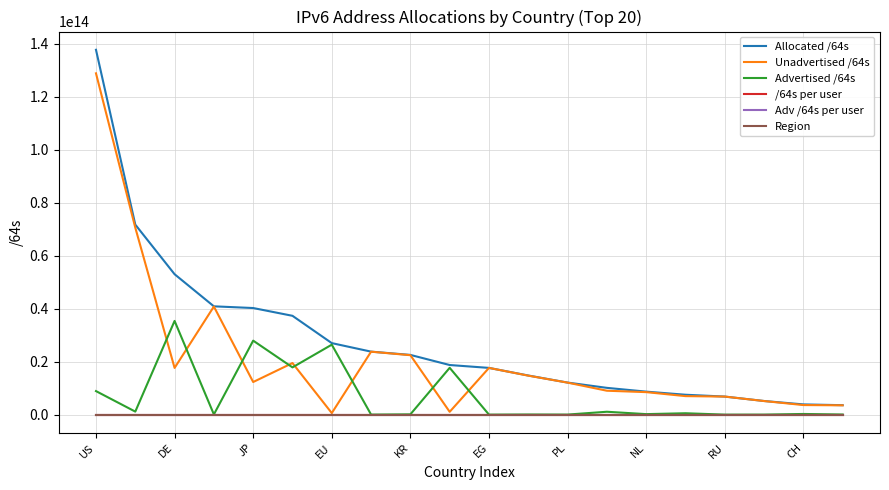

Which series has the largest range (max minus min)?

Allocated /64s